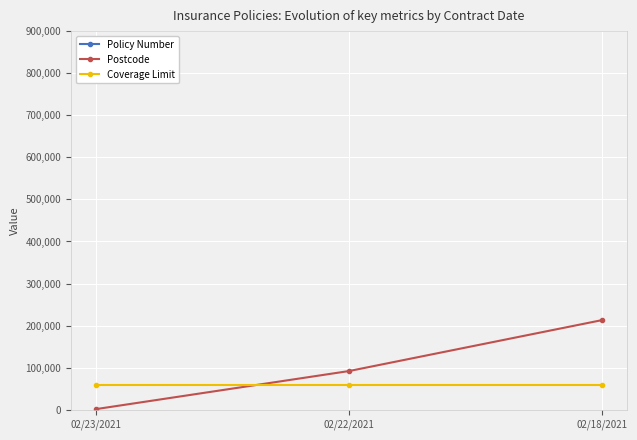

Which series changed the most between 02/23/2021 and 02/18/2021?

Postcode